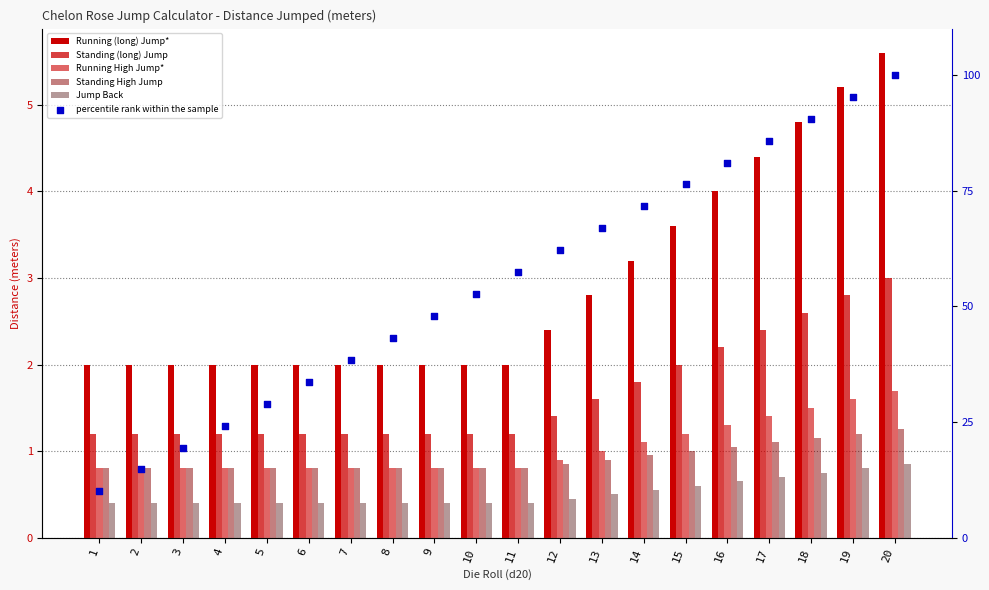

At how many categories does at least one series exceed 98?

1